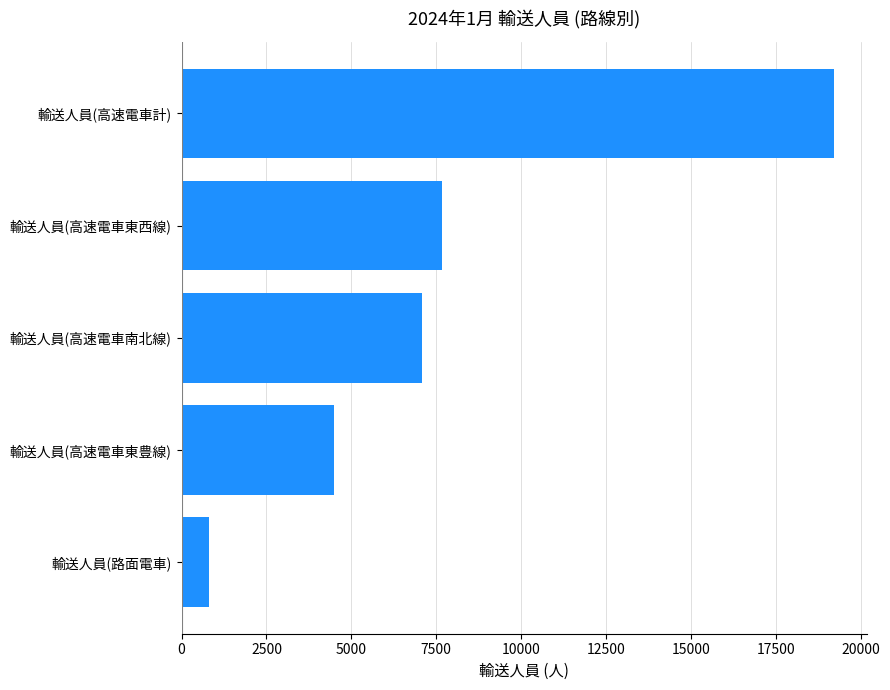

Which has a higher value, 輸送人員(高速電車南北線) or 輸送人員(高速電車計)?

輸送人員(高速電車計)